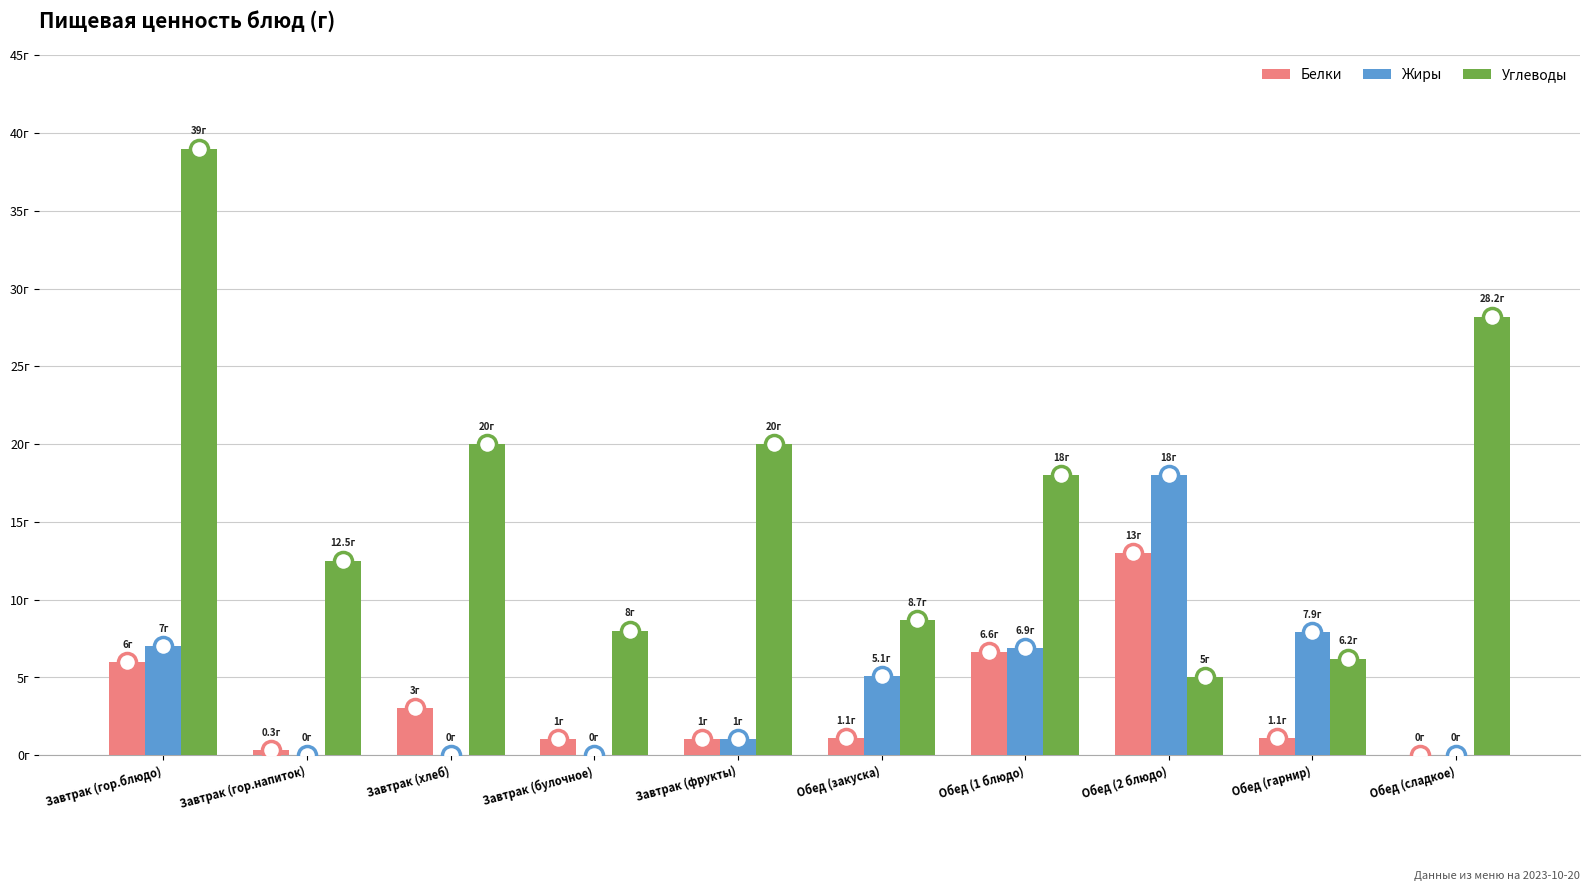

Are the bars grouped side by side (vs. stacked)?

Yes